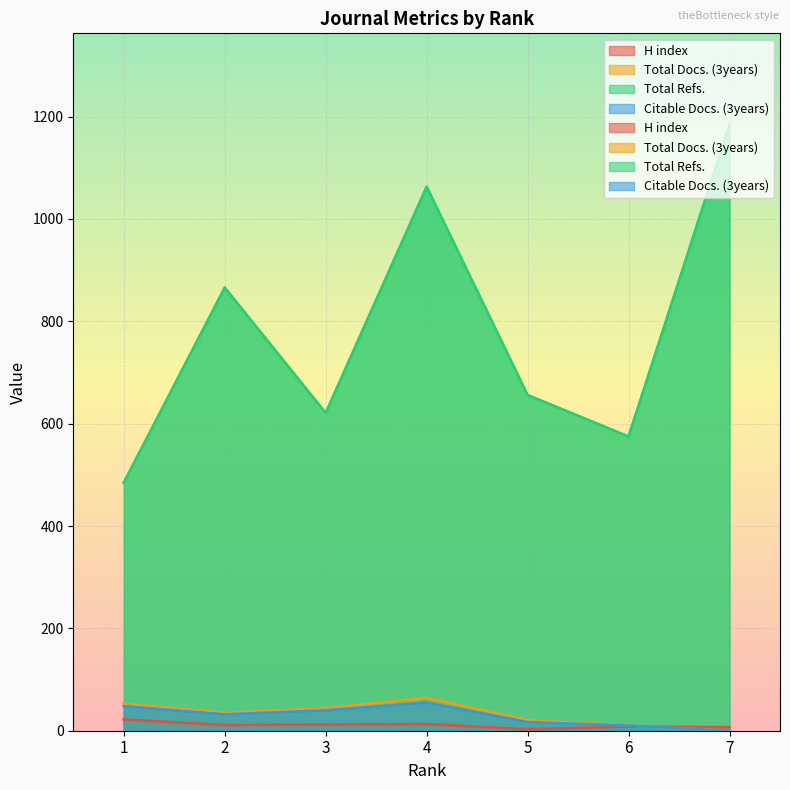

What is the value of the H index point at the 5th from the left?

3